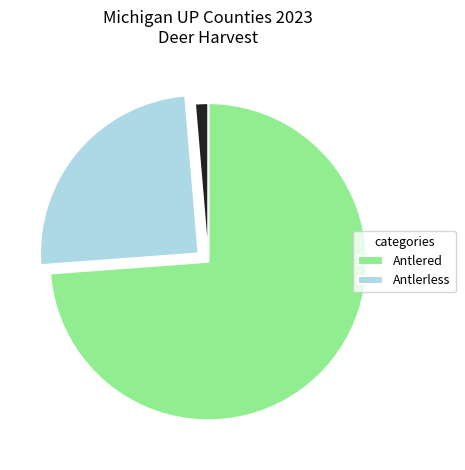

Is there any slice that represents more than half of the pie?

Yes